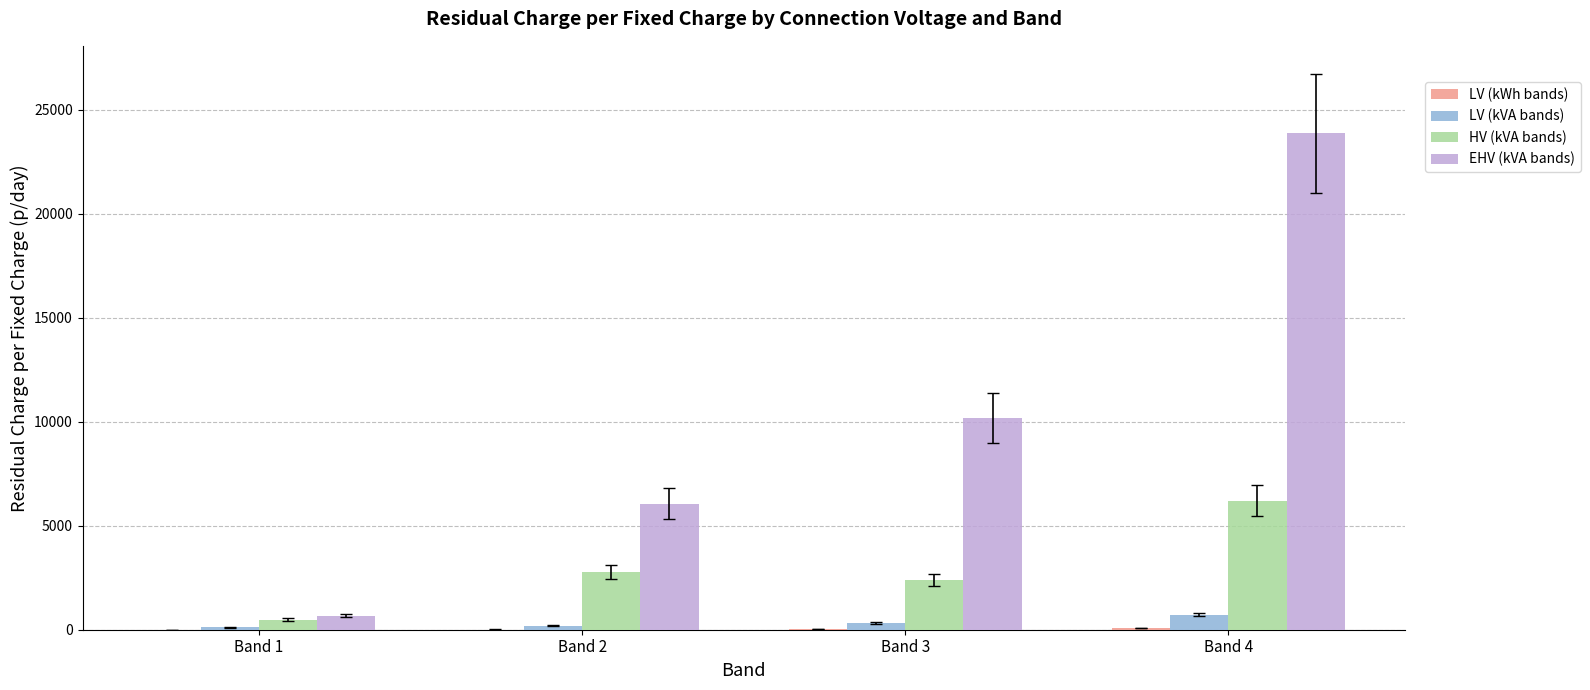

Between Band 2 and Band 4, which series saw the biggest shift?

EHV (kVA bands)